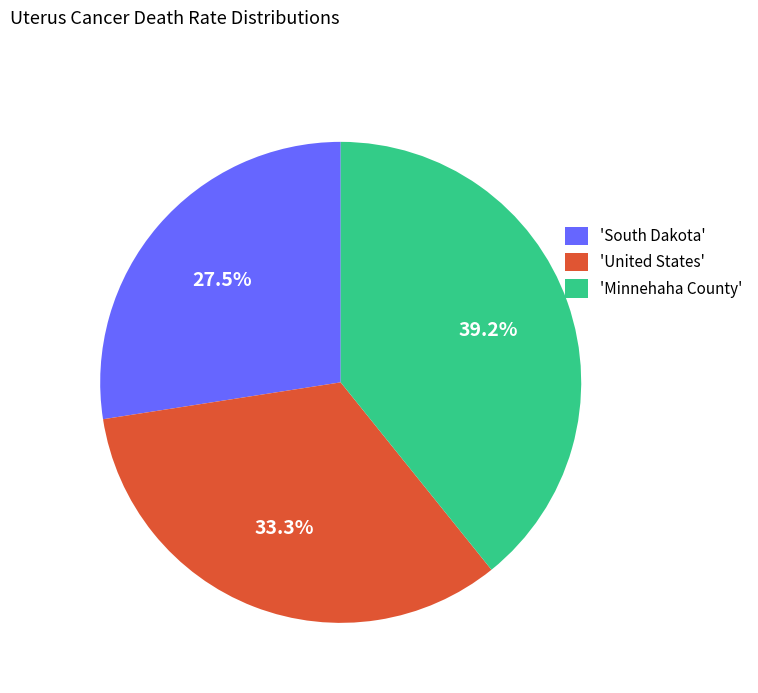

How many slices are in this pie chart?

3